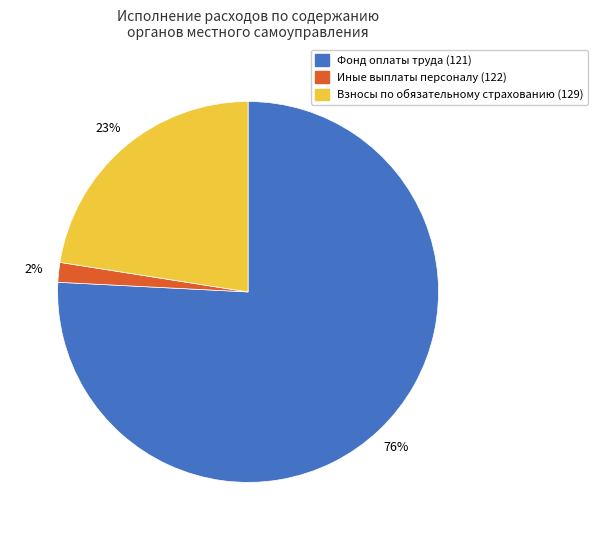

Which slice is the smallest?

Иные выплаты персоналу (122)